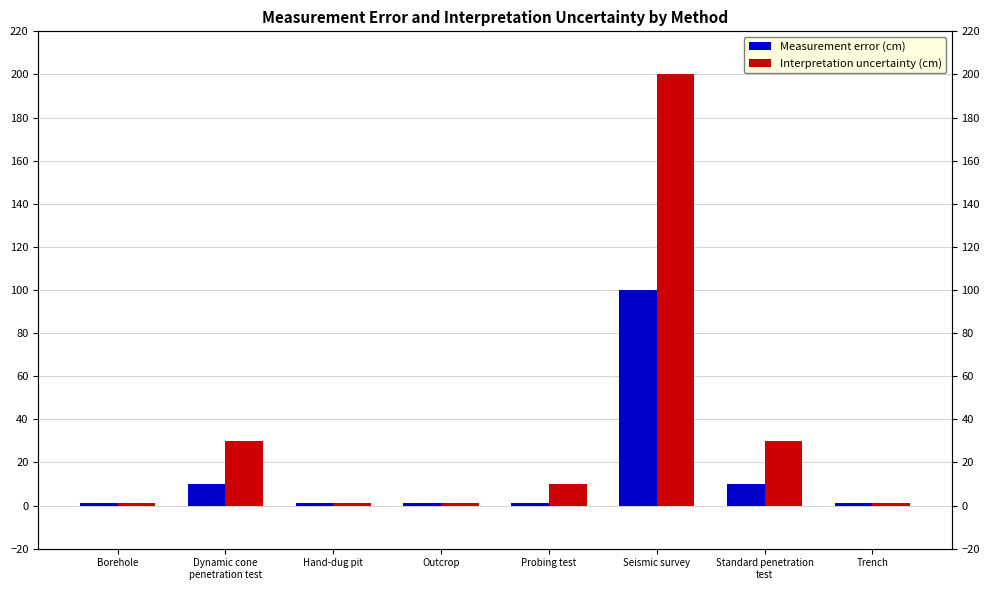

What is the value of the Interpretation uncertainty (cm) bar at the 2nd from the left?

30